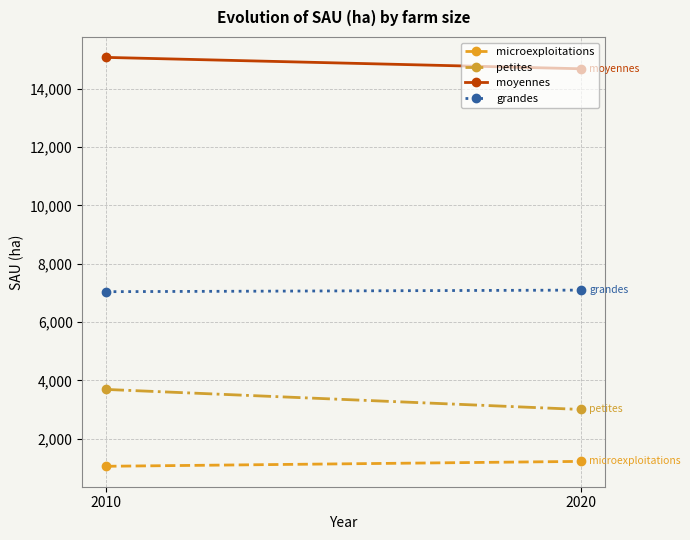

What is the value of the moyennes point at the 2nd from the left?

14681.0